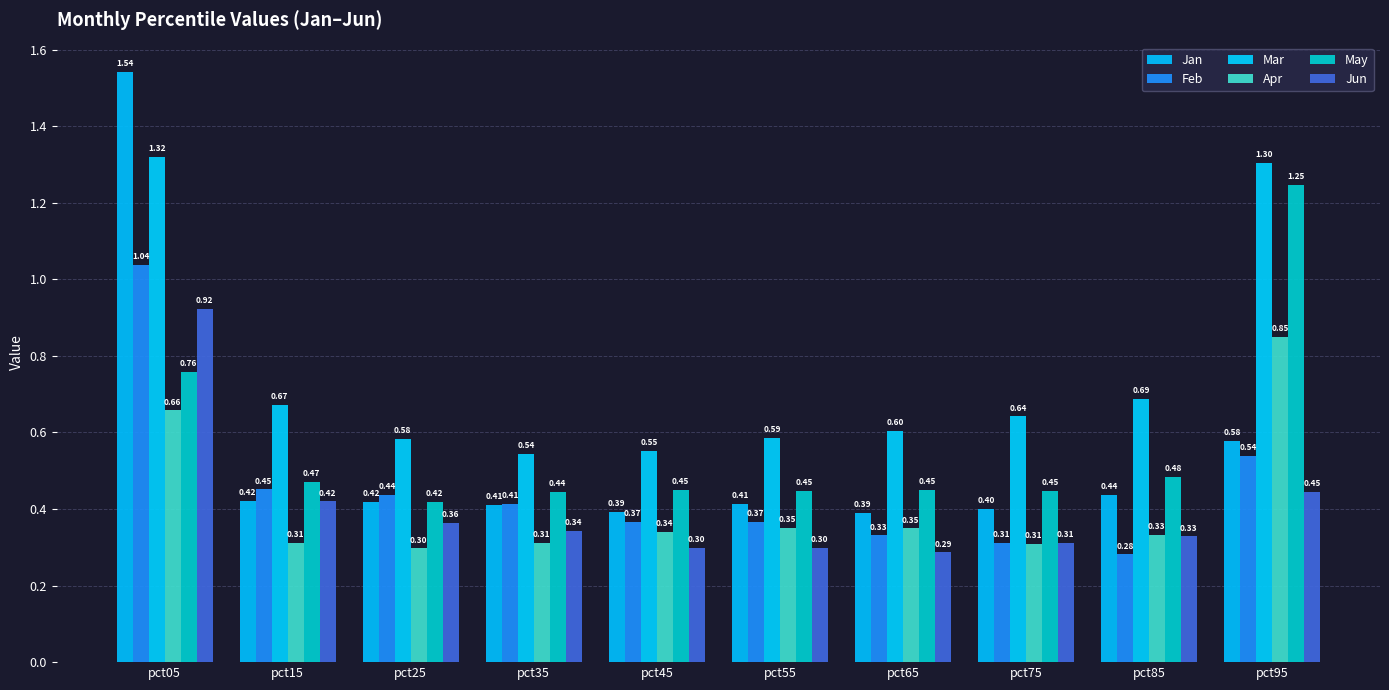

What is the value of the Jan bar at the 4th from the left?

0.4